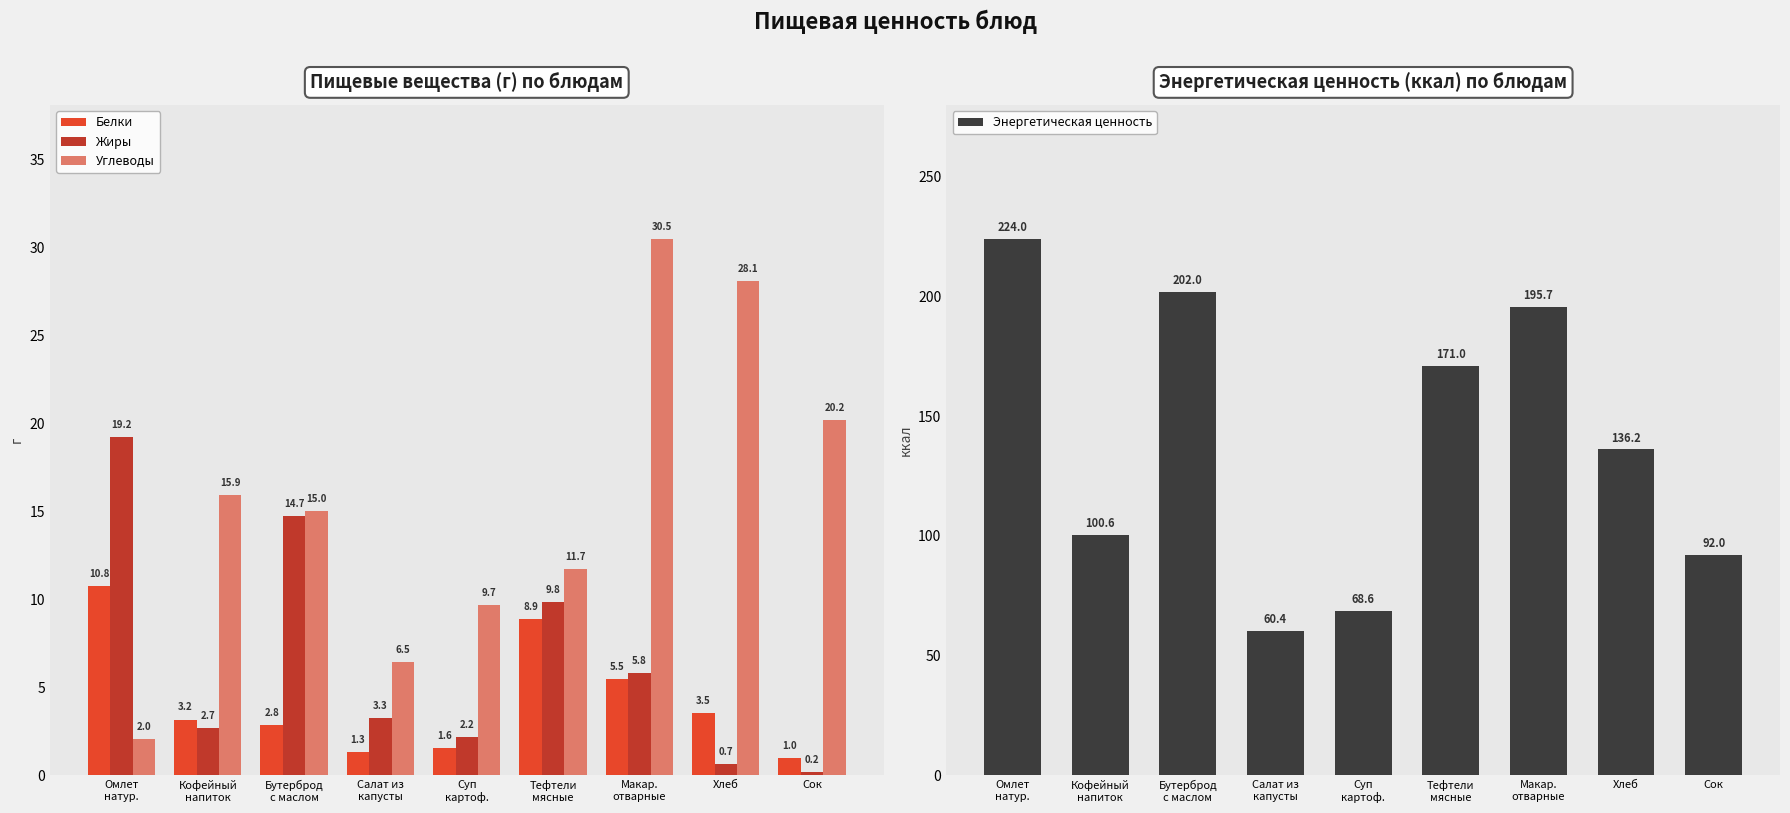

Read the Углеводы value at Кофейный
напиток.

15.9